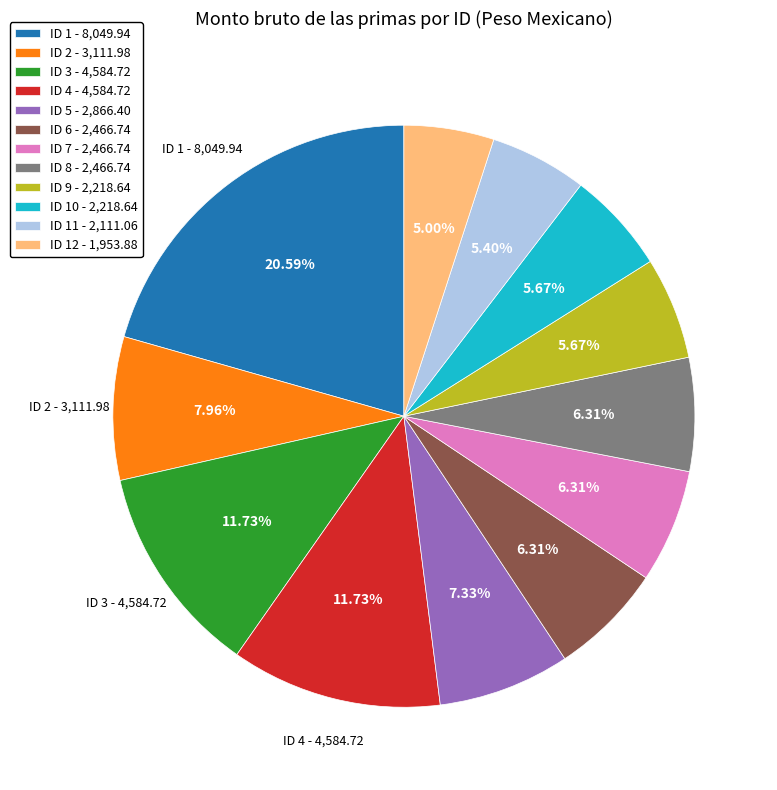

Approximately how many times larger is the value at ID 4 - 4,584.72 compared to ID 6 - 2,466.74?

1.9